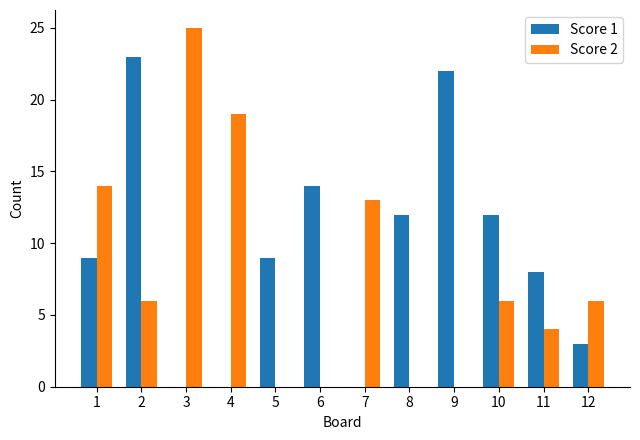

What is the difference between the Score 1 values at 9 and 12?

19